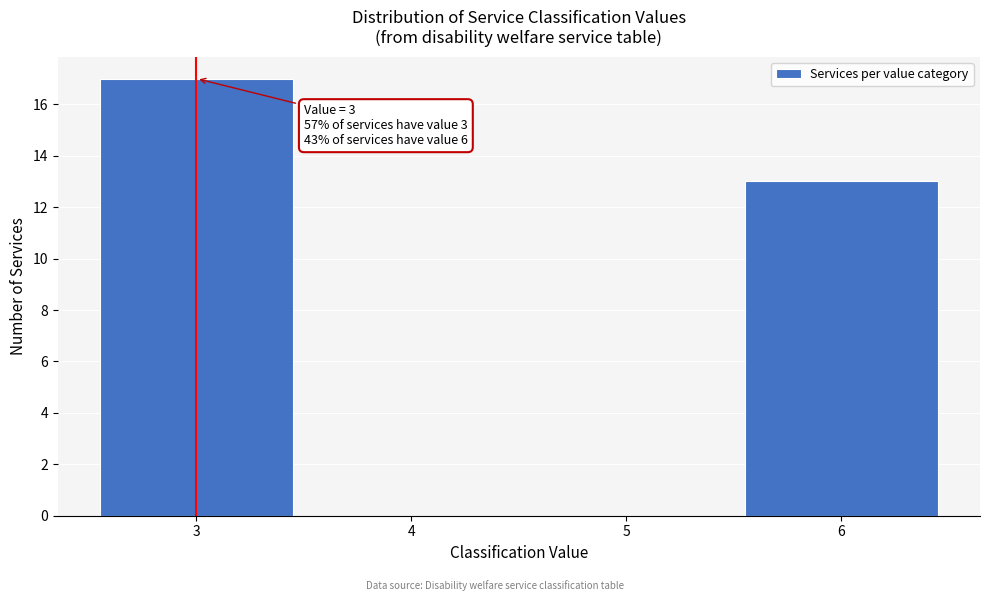

Reading left to right, what are all the values shown in this chart?

3=17	4=0	5=0	6=13